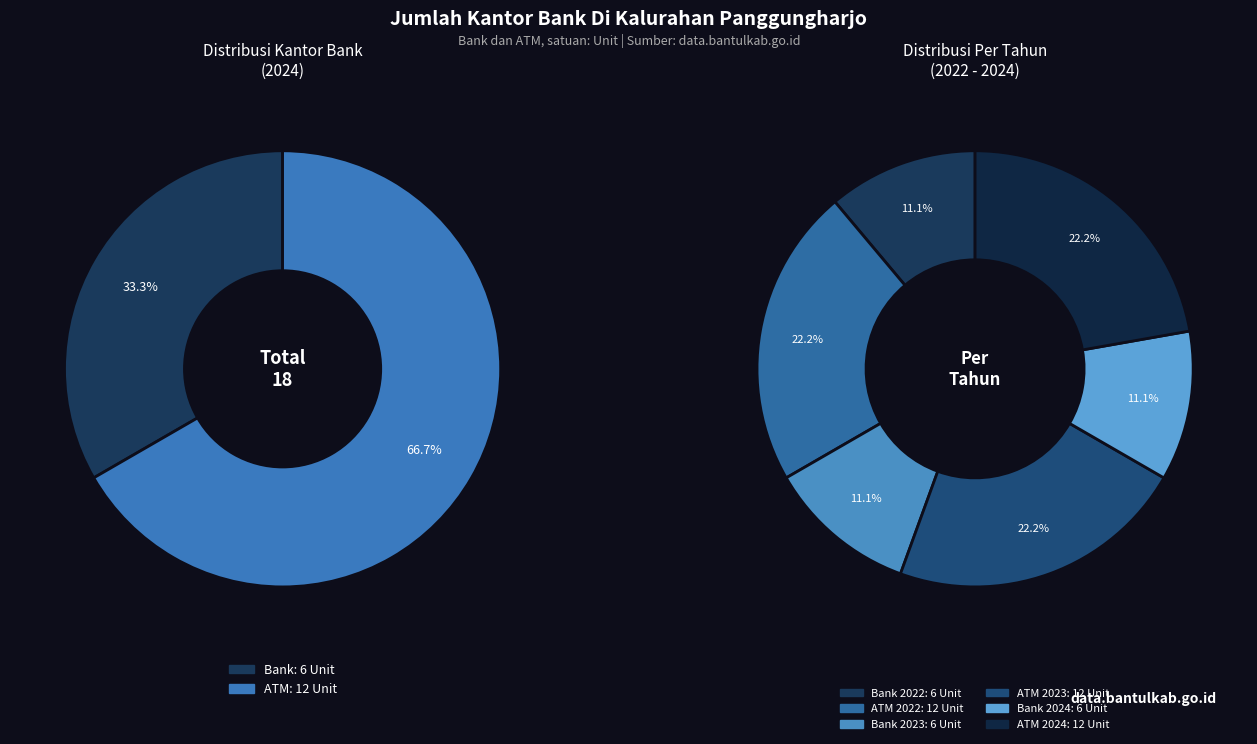

The Bank slice represents 41% of the pie. True or false?

False